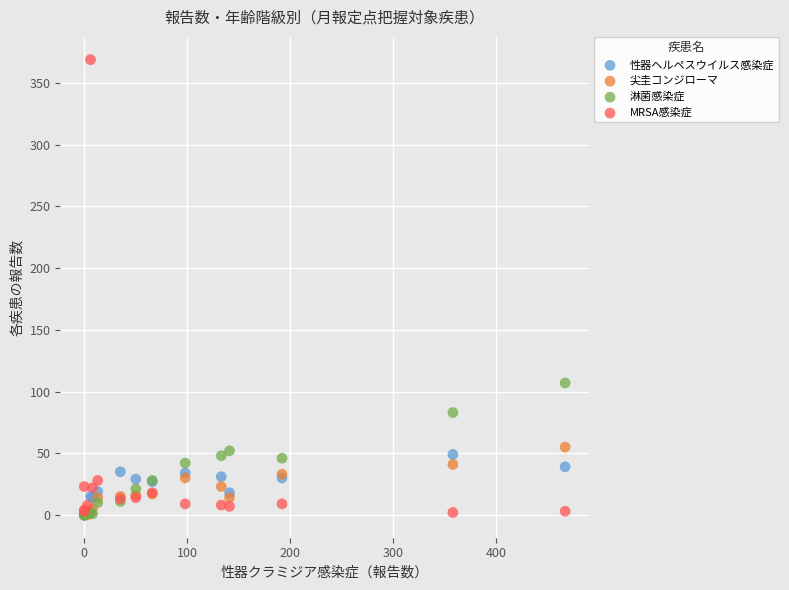

In the MRSA感染症 series, what Y value is closest to 185?

28